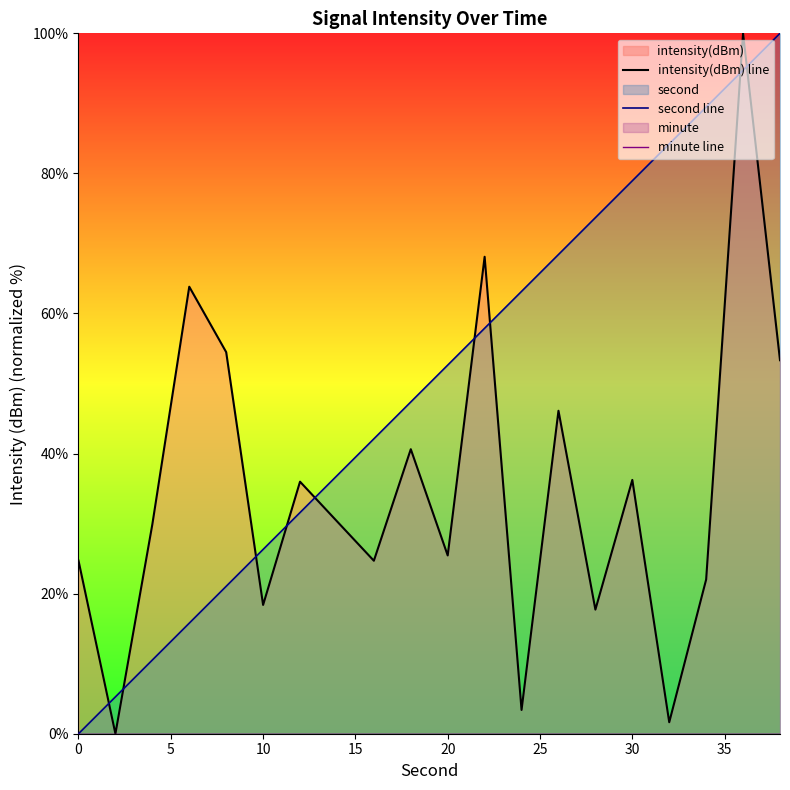

What is the sum of all intensity(dBm) line values?

696.9